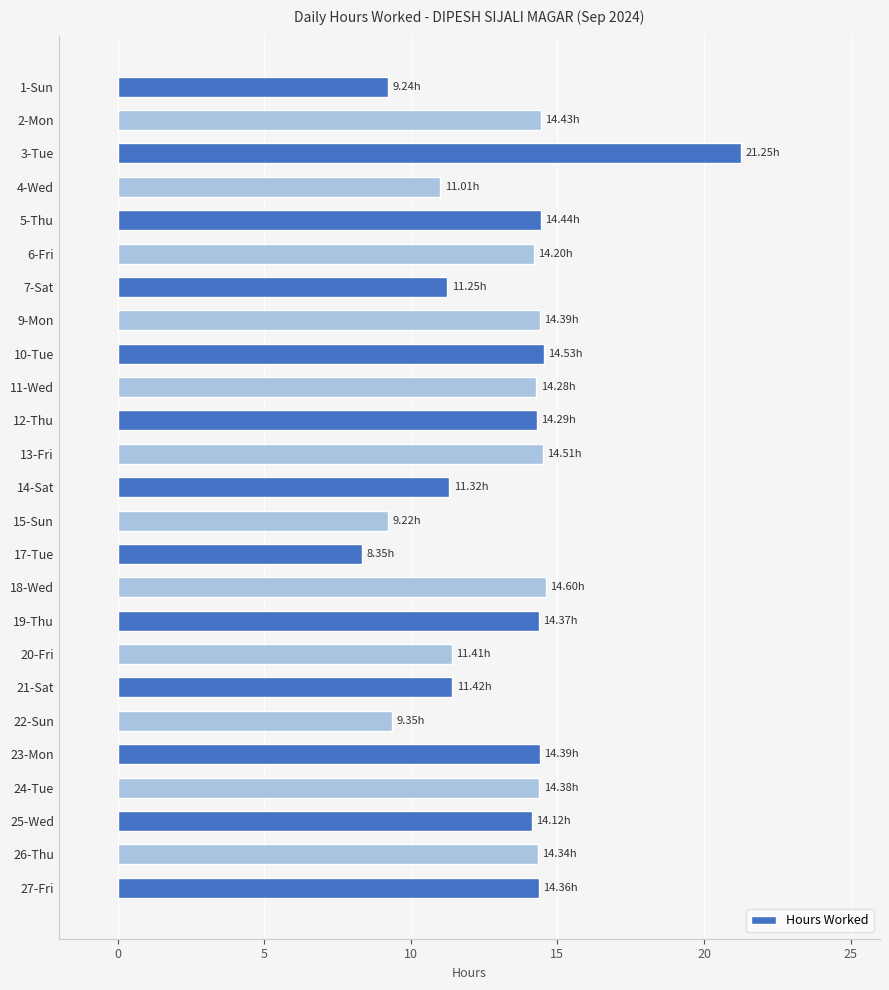

What is the ratio of the value at 10-Tue to the value at 4-Wed?

1.3